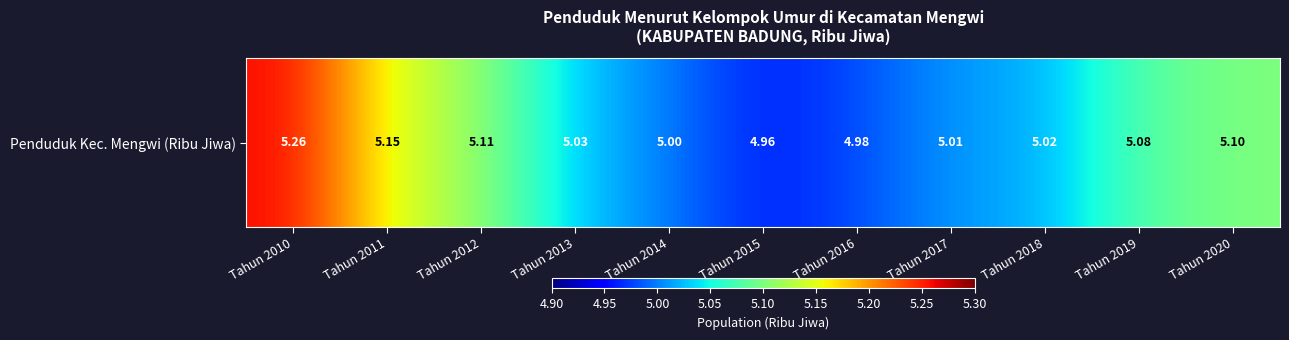

How many data points are less than 5?

2